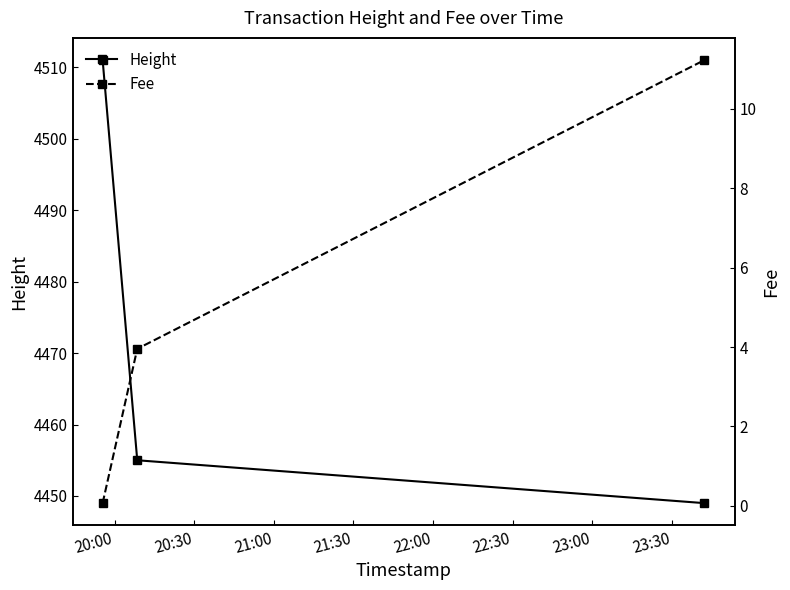

What position from the right is 20:00?

3